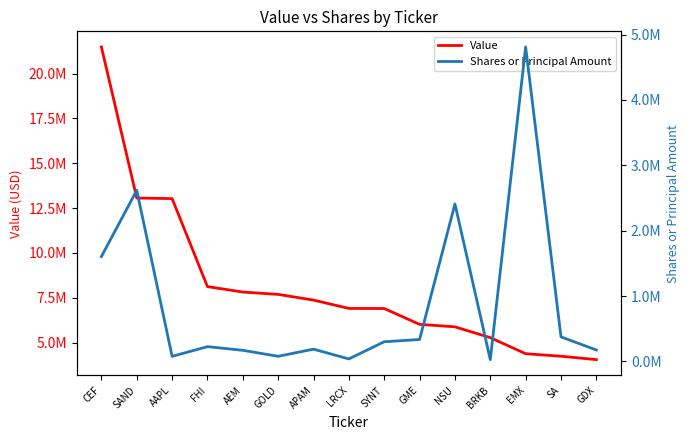

True or false: Value has more than 2 interior local peaks.

False